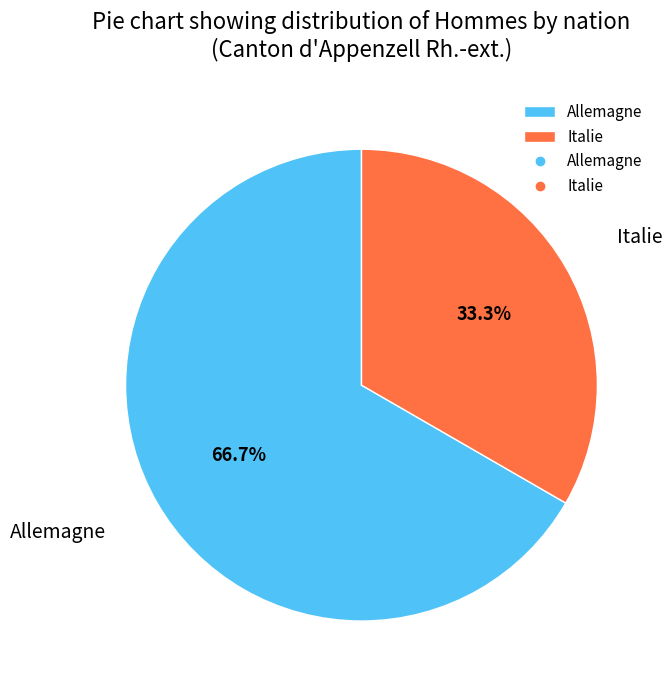

What is the ratio of the value at Italie to the value at Allemagne?

0.5